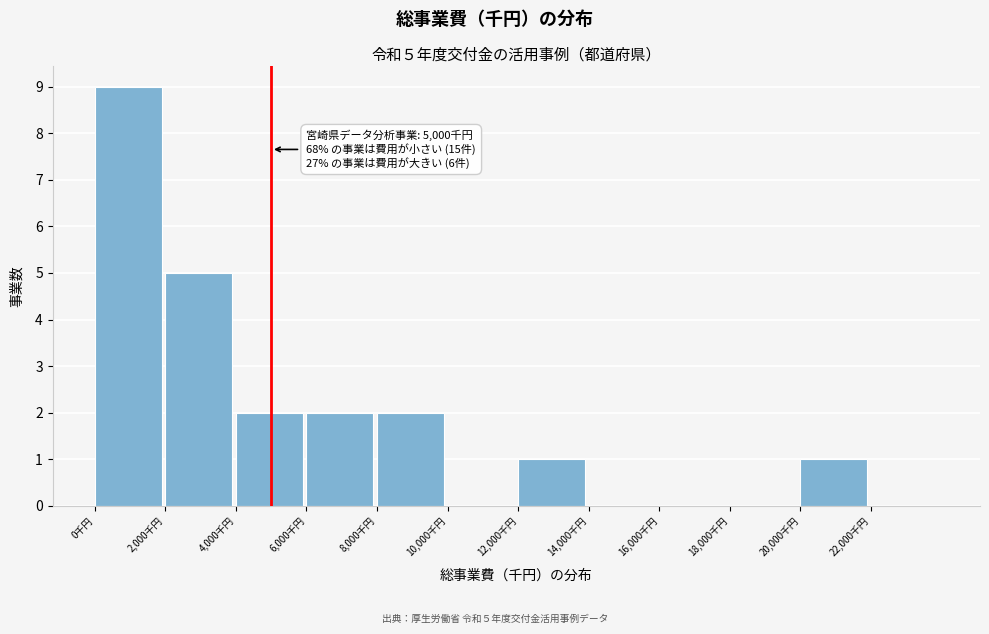

Which range on the x-axis has the tallest bar?

0 to 2000